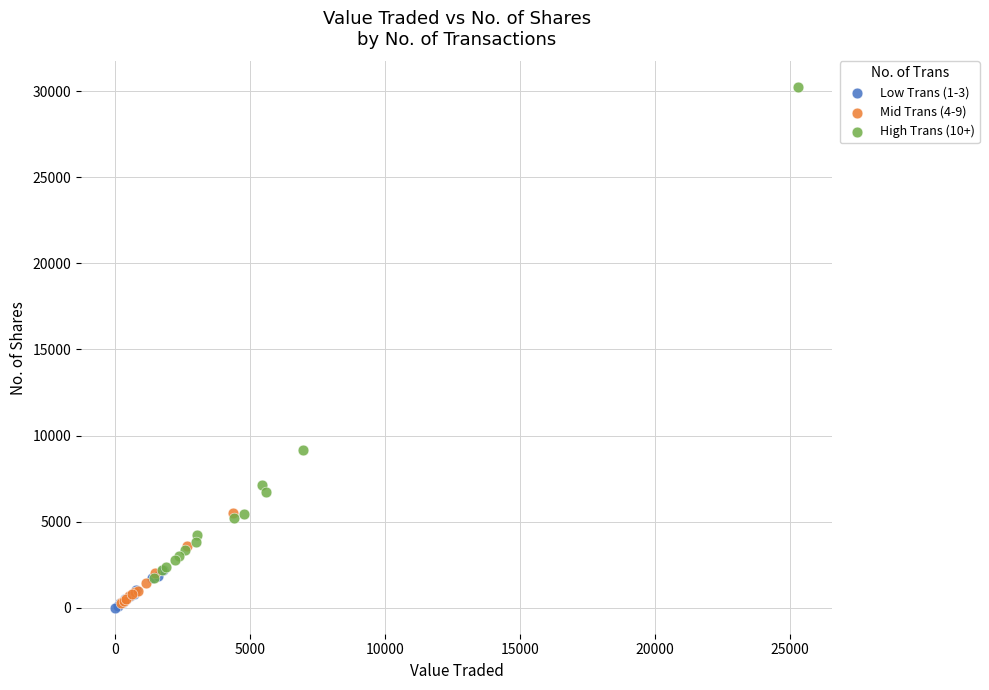

Which series has the largest Y range (max minus min)?

High Trans (10+)